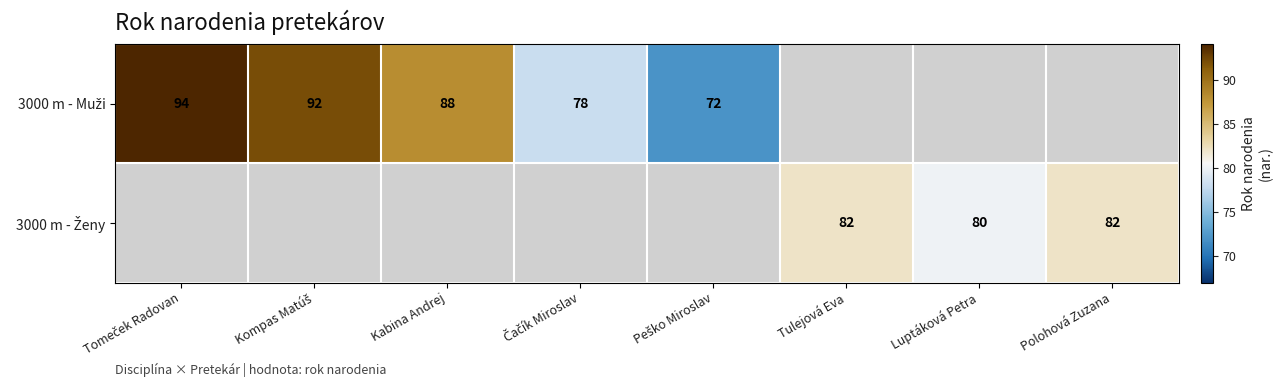

The 3000 m - Muži series shows 42.0 at Peško Miroslav. True or false?

False